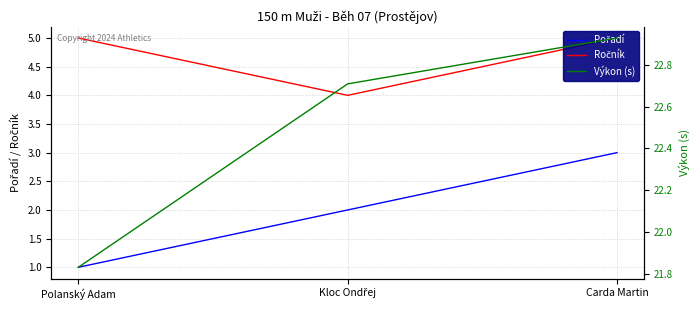

Which label corresponds to the largest value in the chart?

Carda Martin